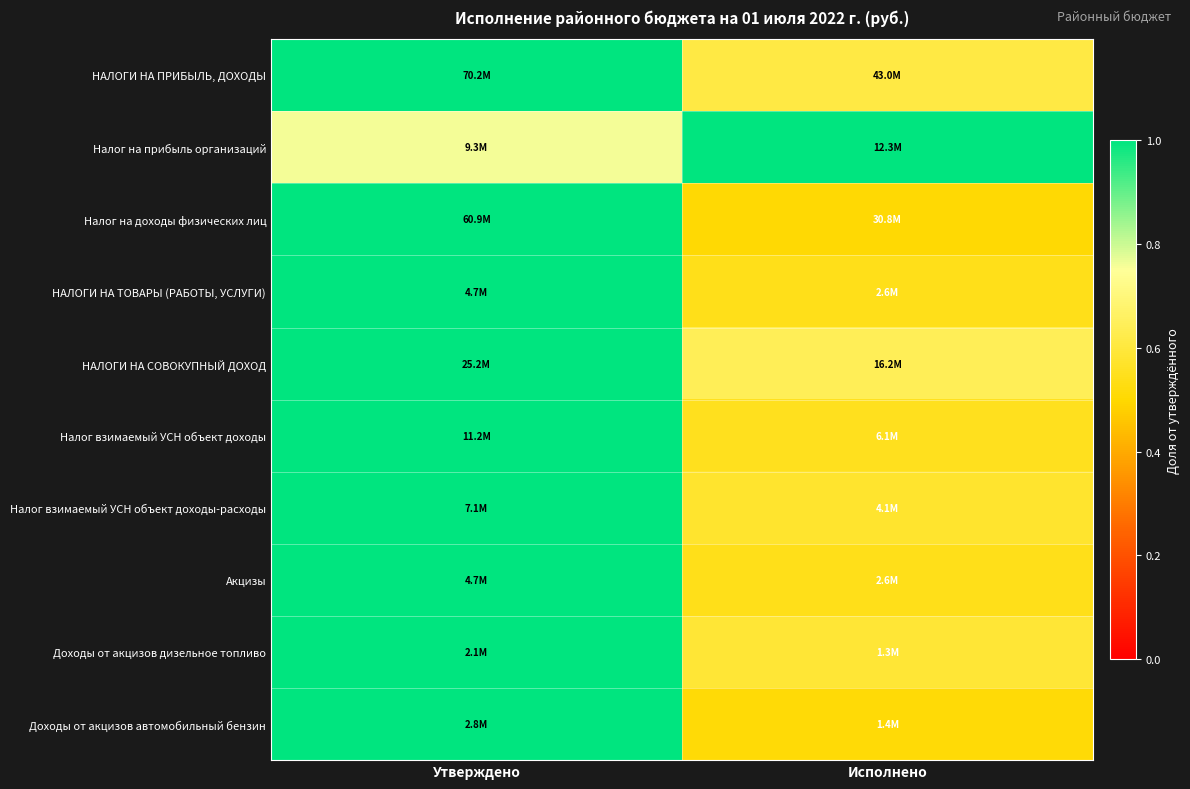

At how many categories does at least one series exceed 0?

2